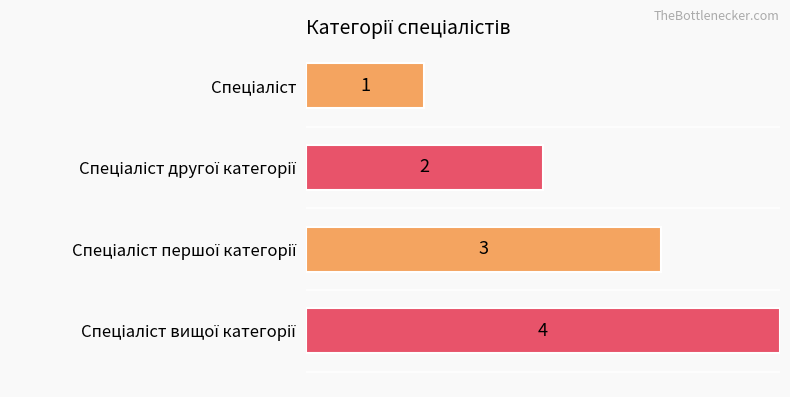

How many bars are there in total?

4